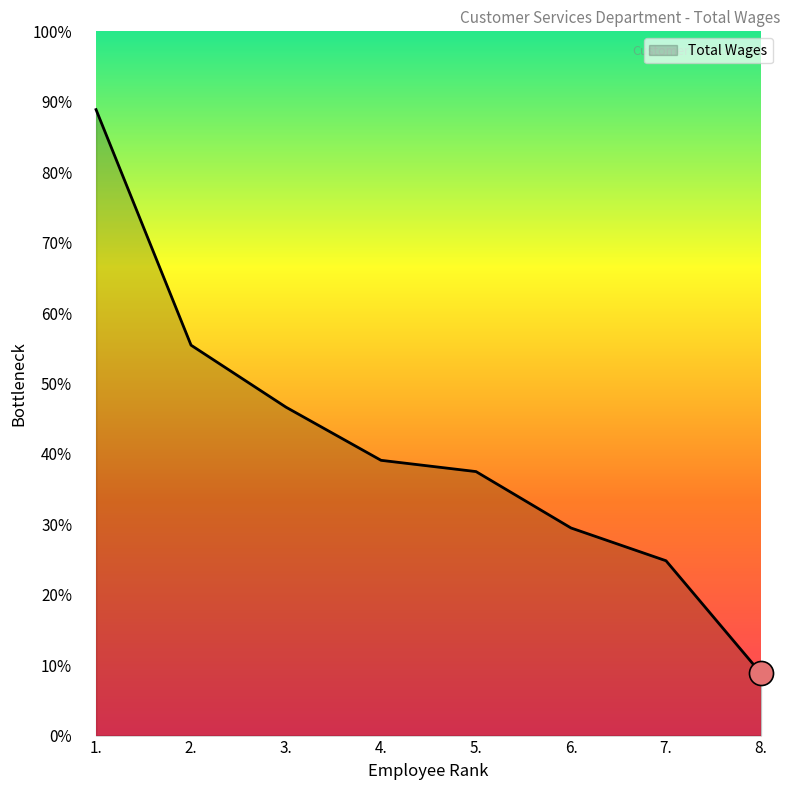

Approximately how many times larger is the value at 6. compared to 4.?

0.9